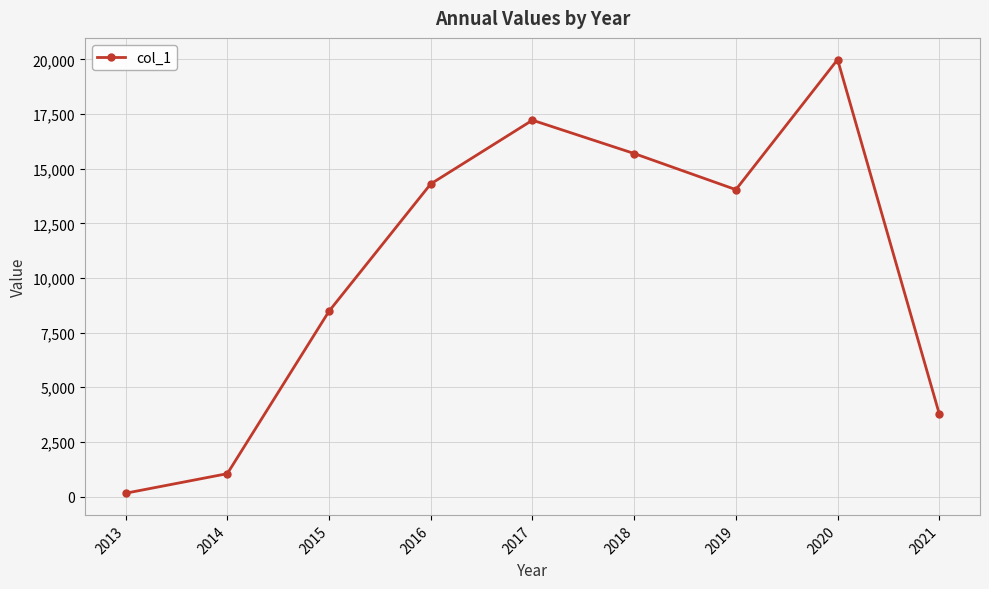

Is it true that the value at 2019 is 24593.6?

False